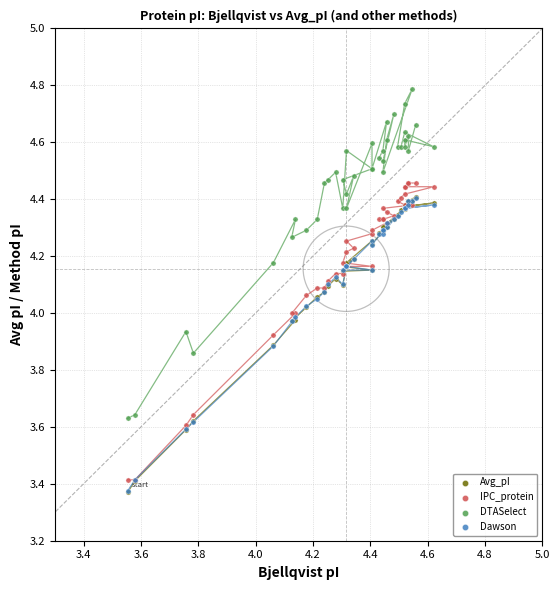

What are all the series names shown in the legend?

Avg_pI, IPC_protein, DTASelect, Dawson